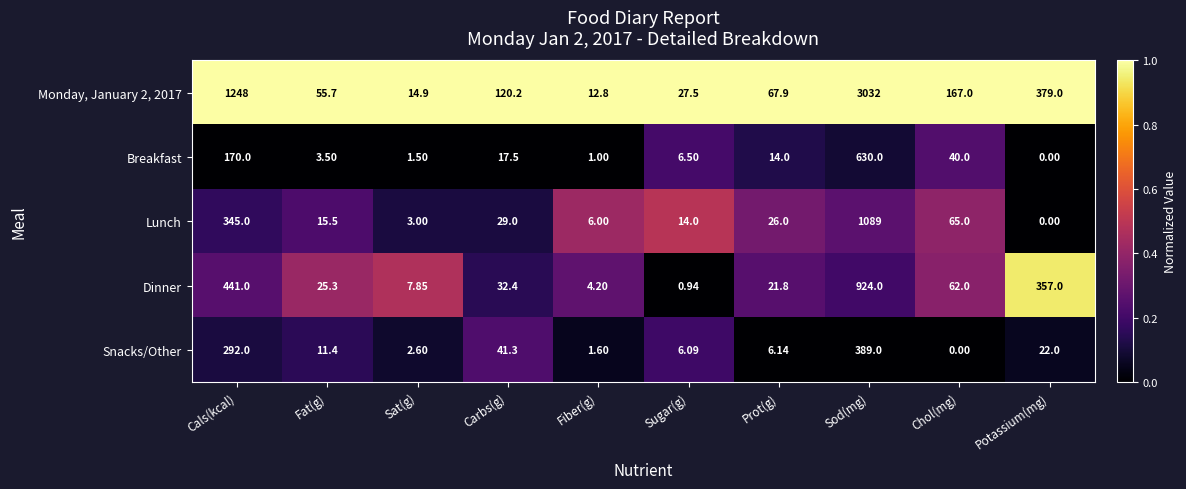

List the labels in order of Dinner value, largest first.

Sod(mg), Cals(kcal), Potassium(mg), Chol(mg), Carbs(g), Fat(g), Prot(g), Sat(g), Fiber(g), Sugar(g)